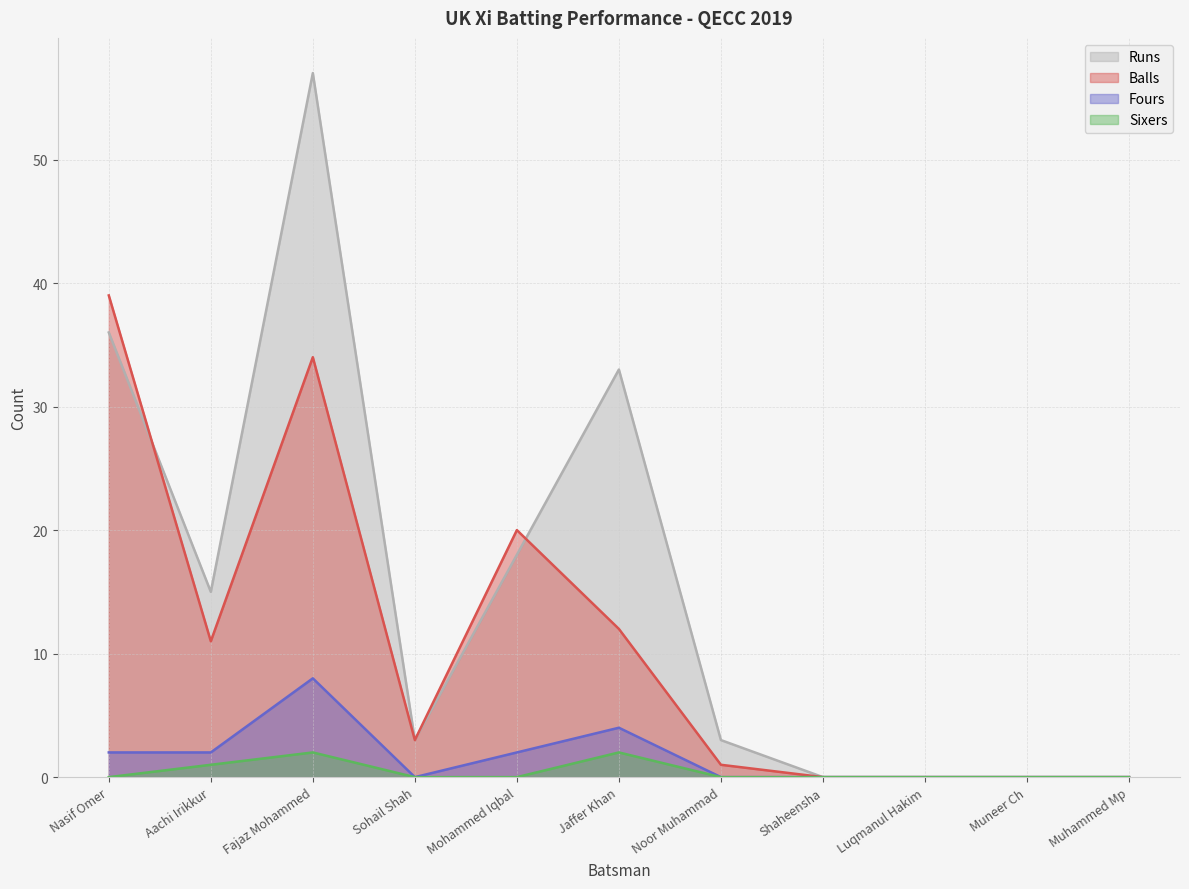

Does the chart have visible grid lines?

Yes